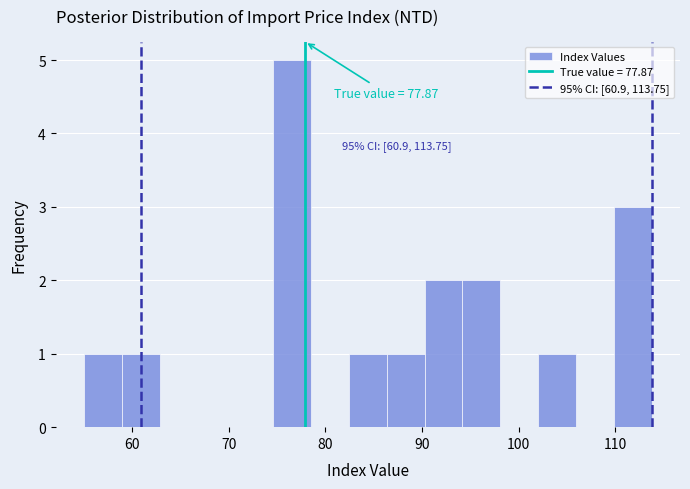

Around what value on the x-axis is the tallest bar? Give the approximate position of its centre, as read against the axis.

77